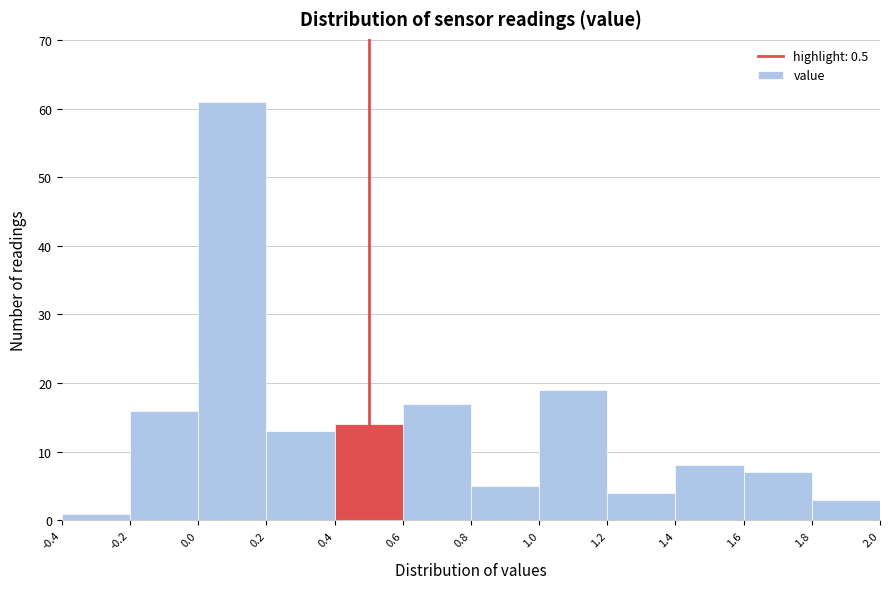

How tall is the bar that spans 0.2 to 0.4 on the x-axis? The values are not printed on the chart, so give them approximately, as read against the axis.

13